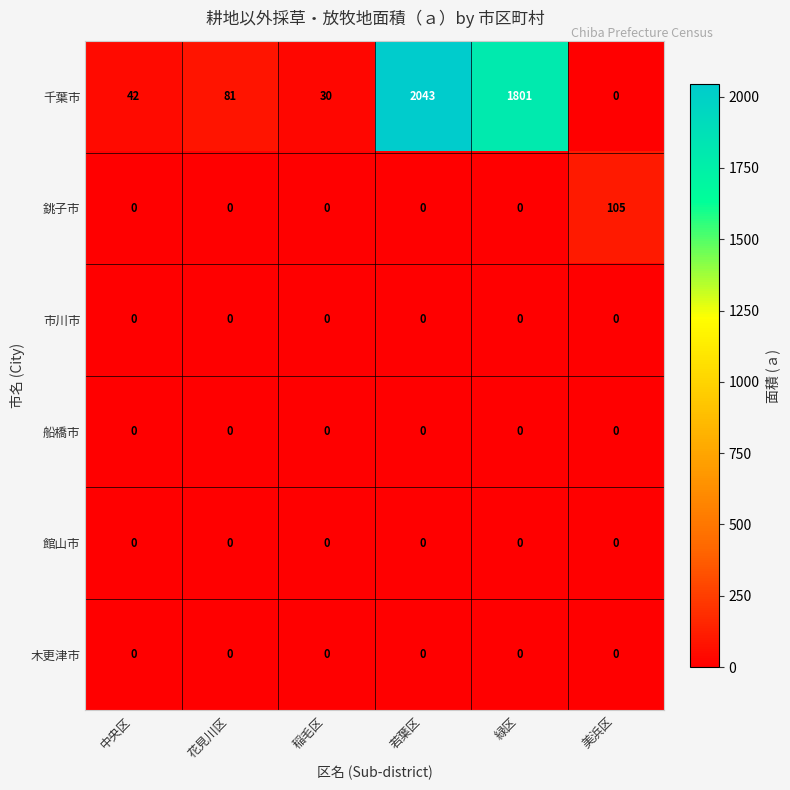

How many positive values does the 千葉市 series have?

5